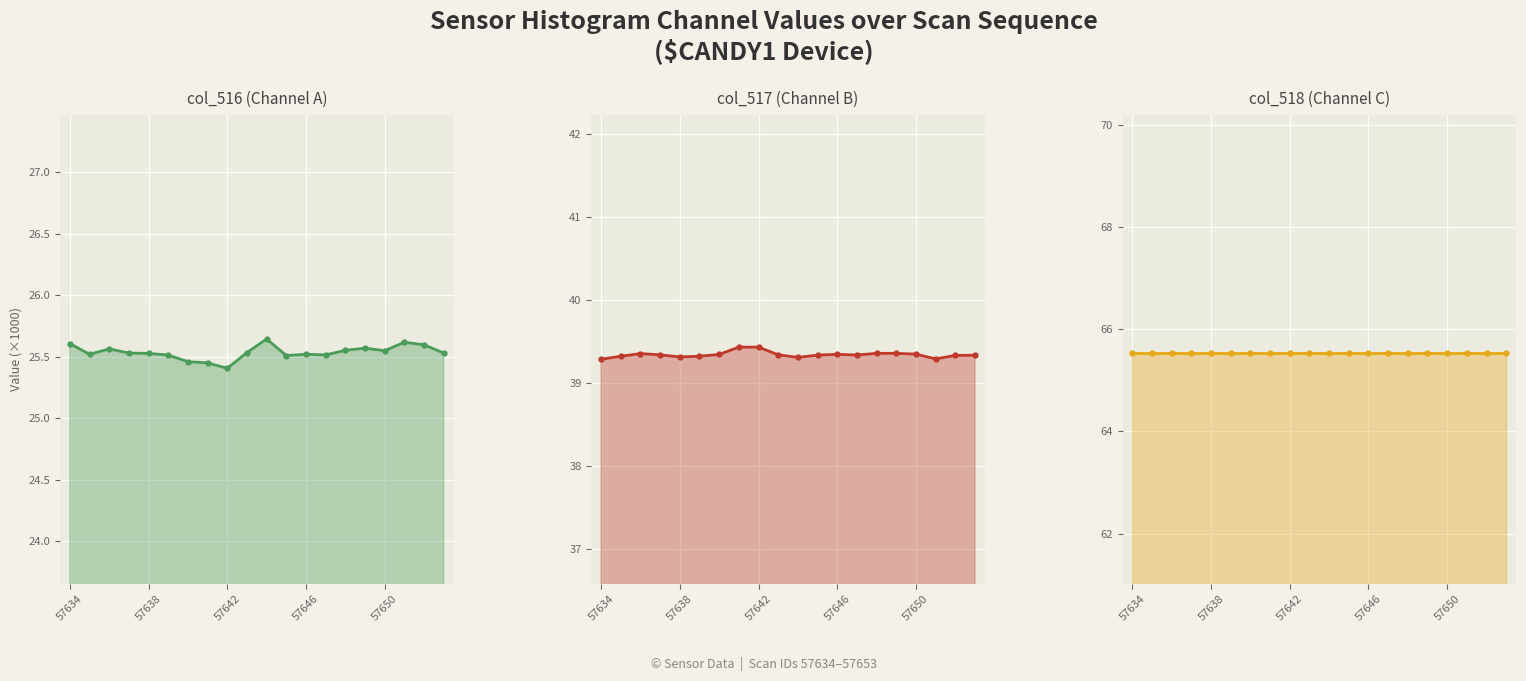

True or false: col_516 has a value of 25.5 at 57637.

True